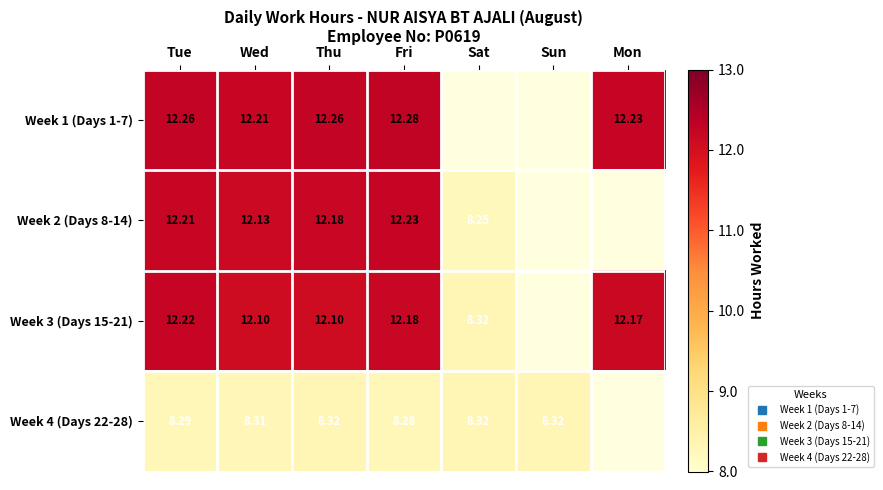

What is the greatest value displayed?

12.3